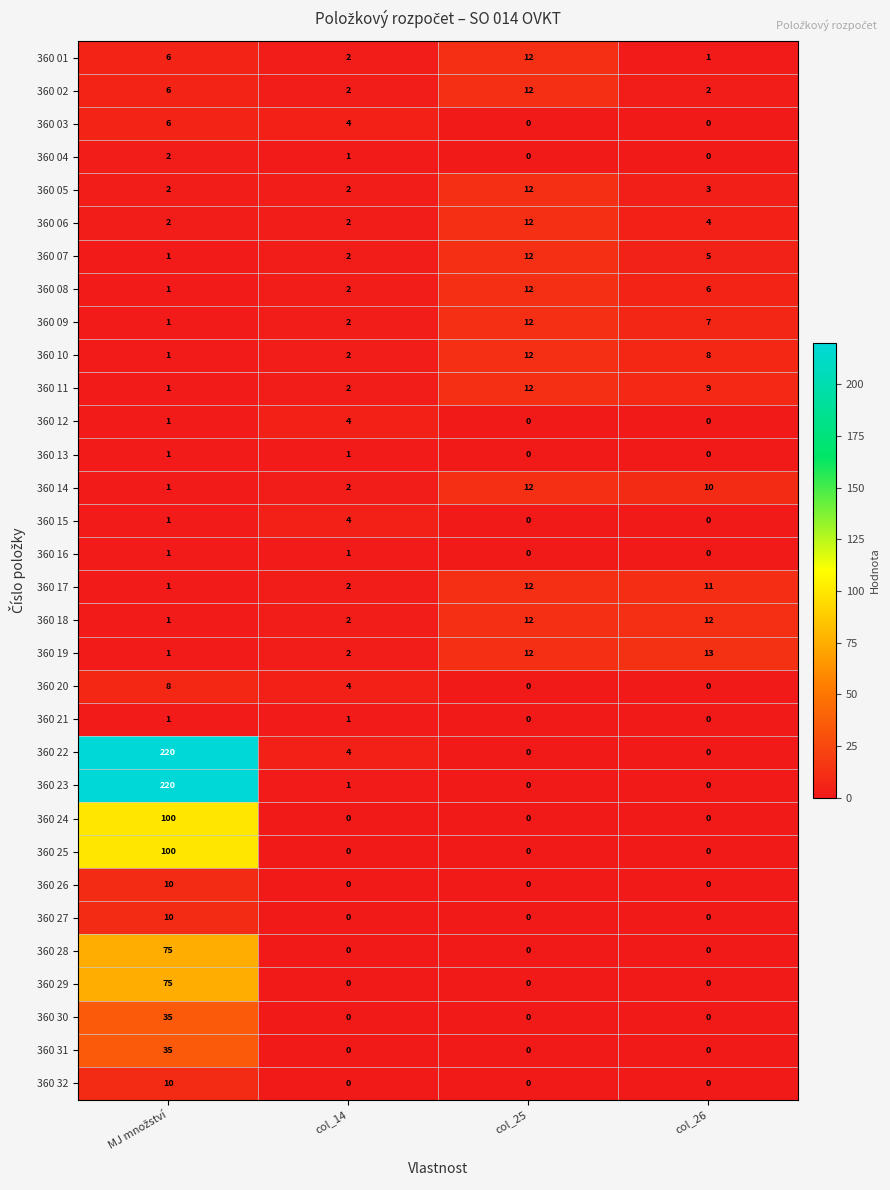

Is it true that 360 06 equals 3 at col_26?

False